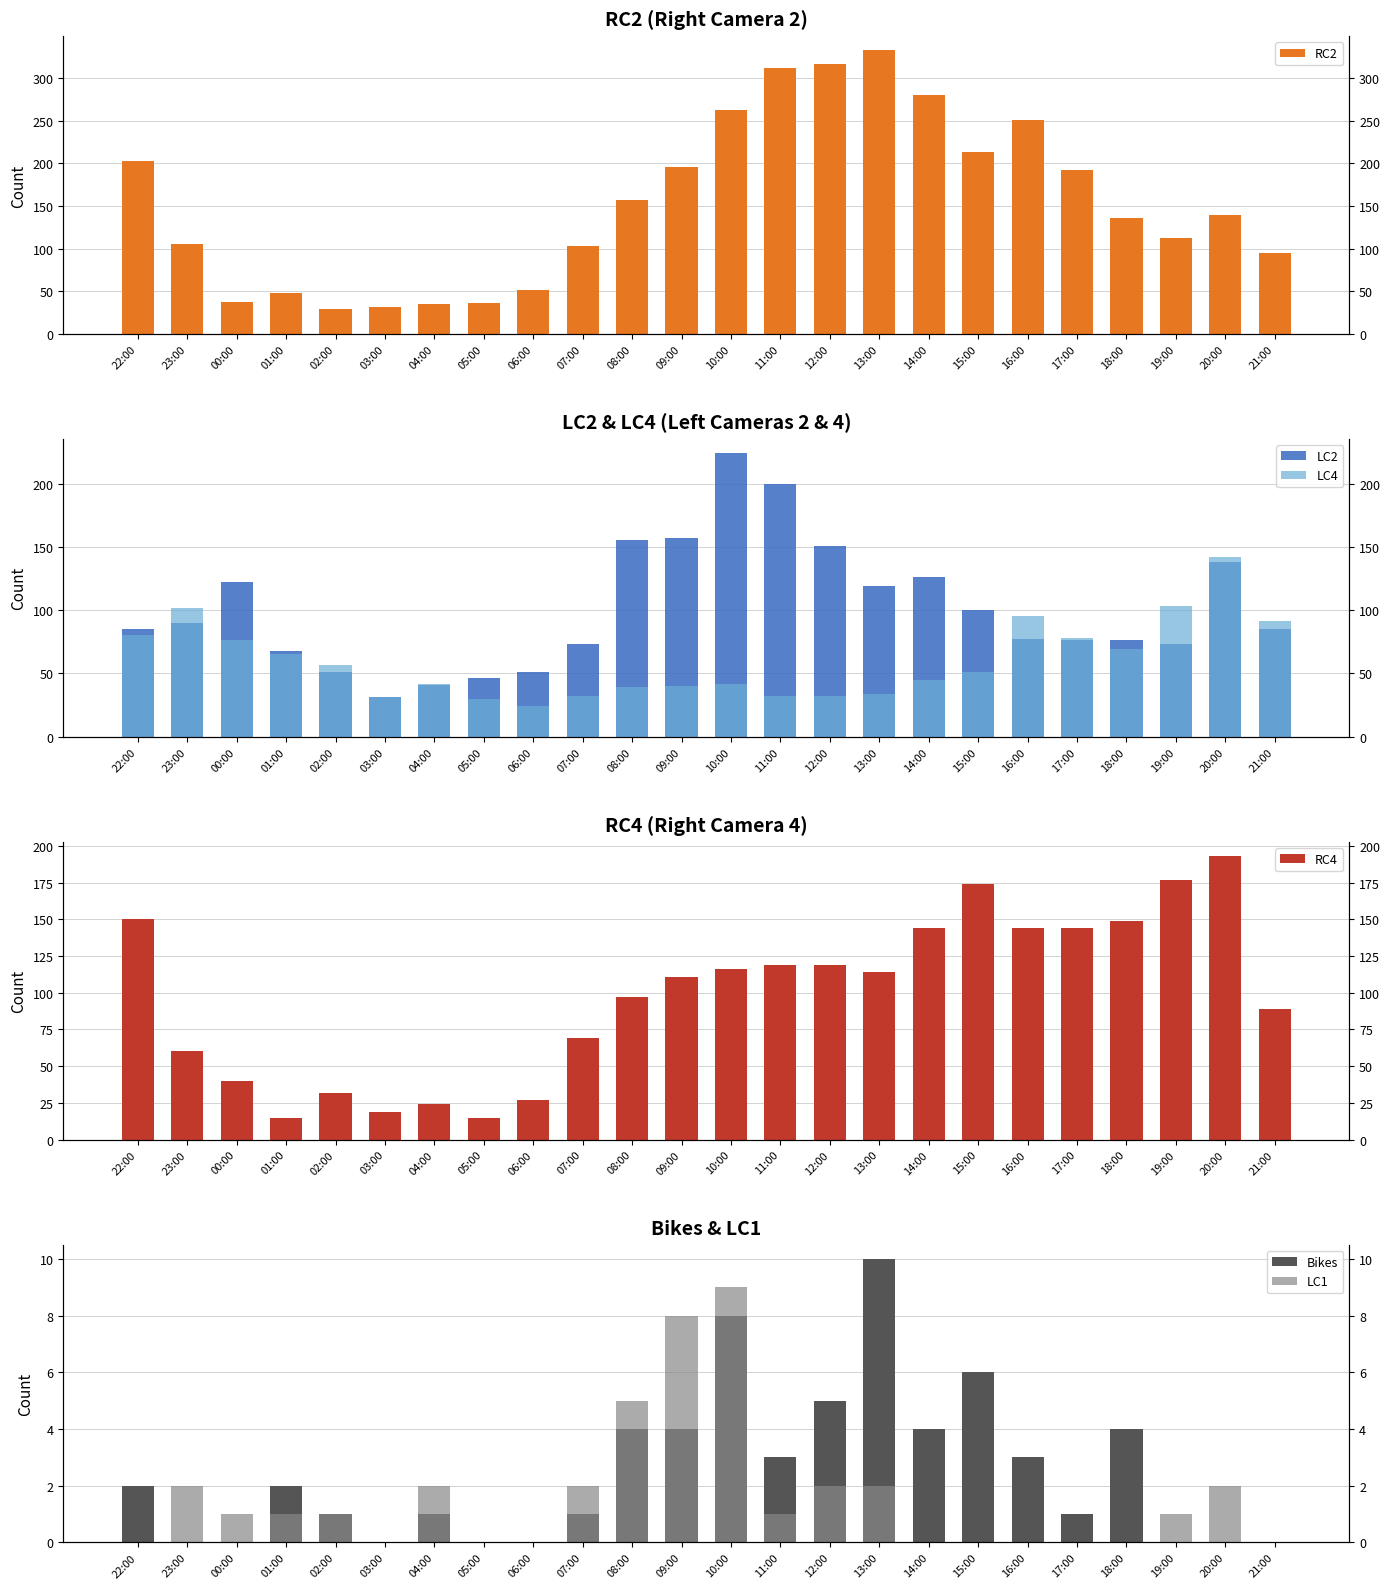

How many bars are there in each group?

6